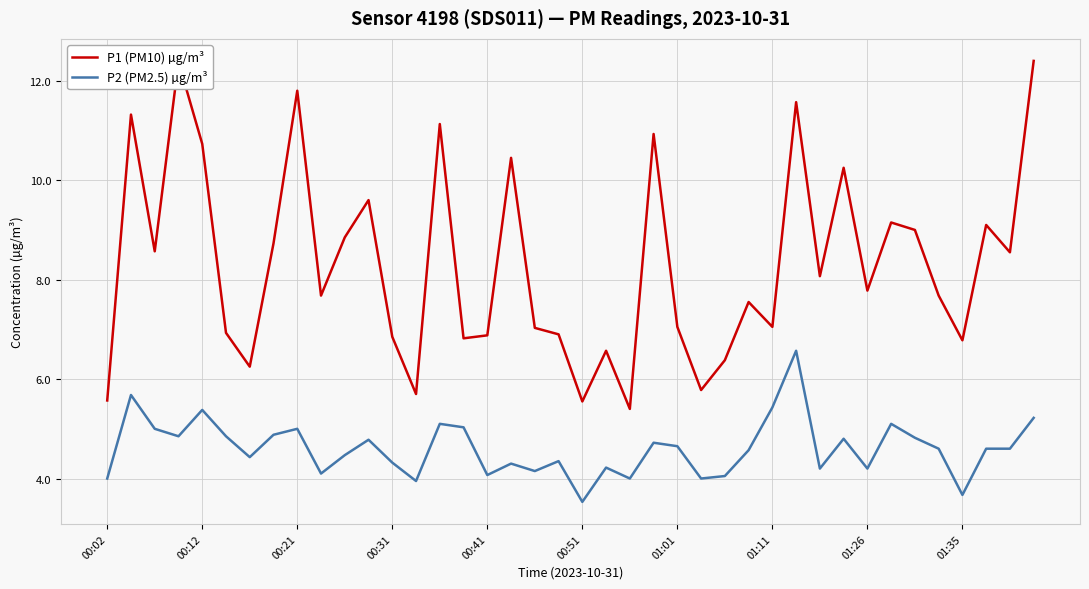

Which series has the largest total across all categories?

P1 (PM10) µg/m³